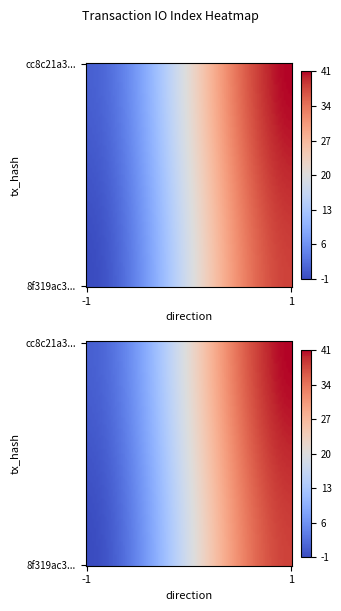

Count the number of categories in the chart.

2